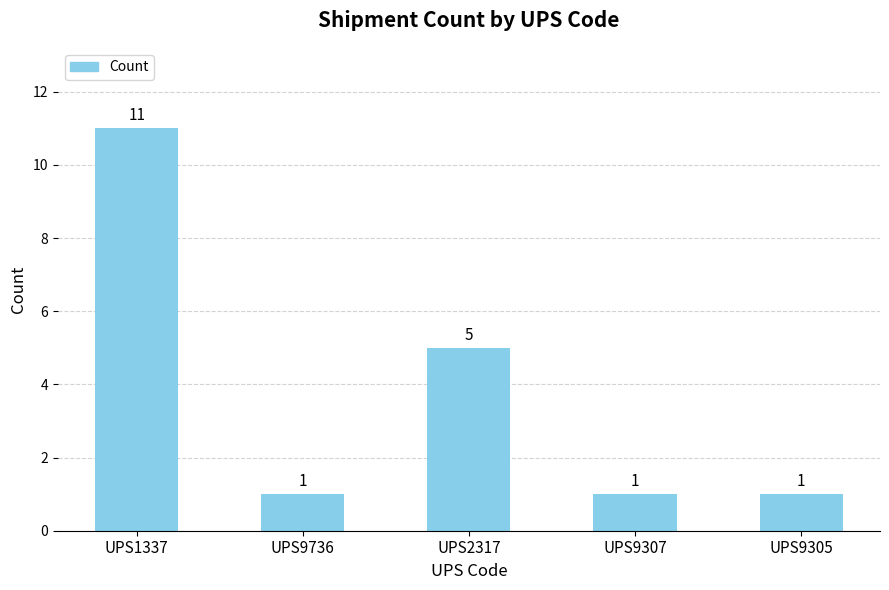

What is the difference between the second highest and second lowest values?

4